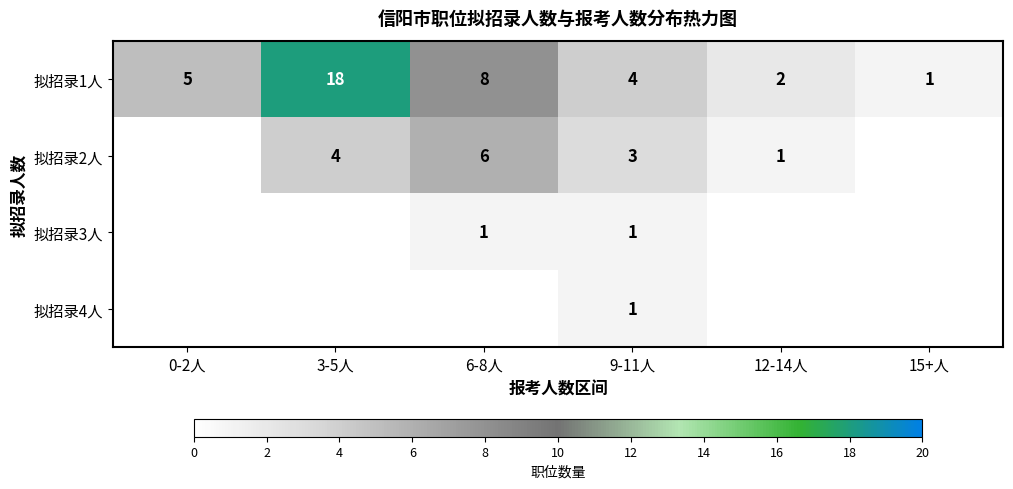

Is the value of 拟招录3人 at 9-11人 greater than the value of 拟招录1人 at 3-5人?

No